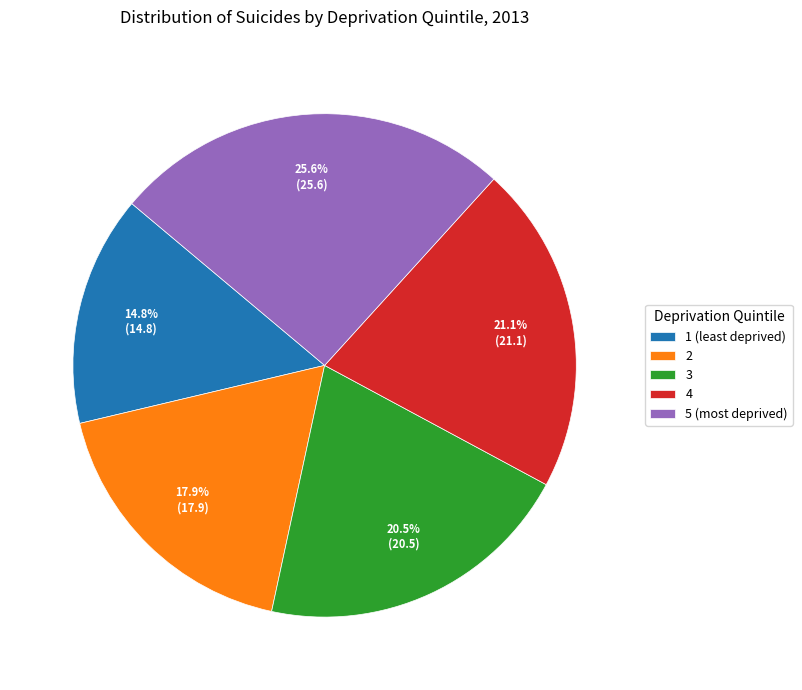

How many segments does this pie chart have?

5